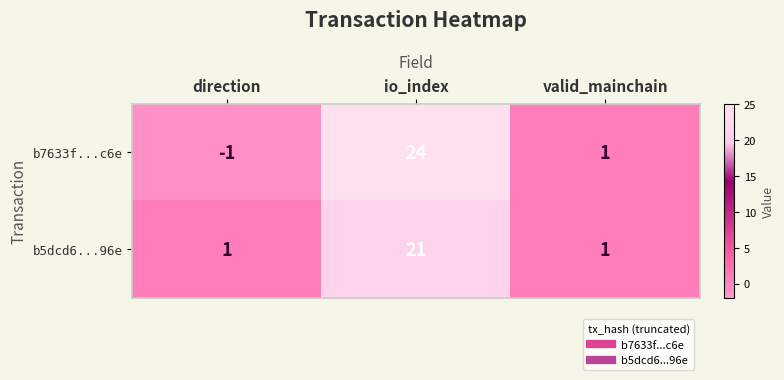

Count the number of categories in the chart.

3